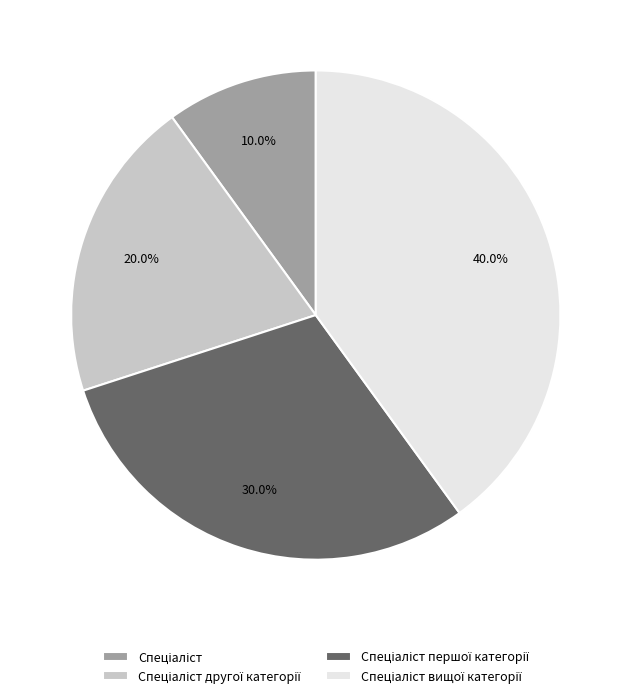

Does any single category account for the majority?

No